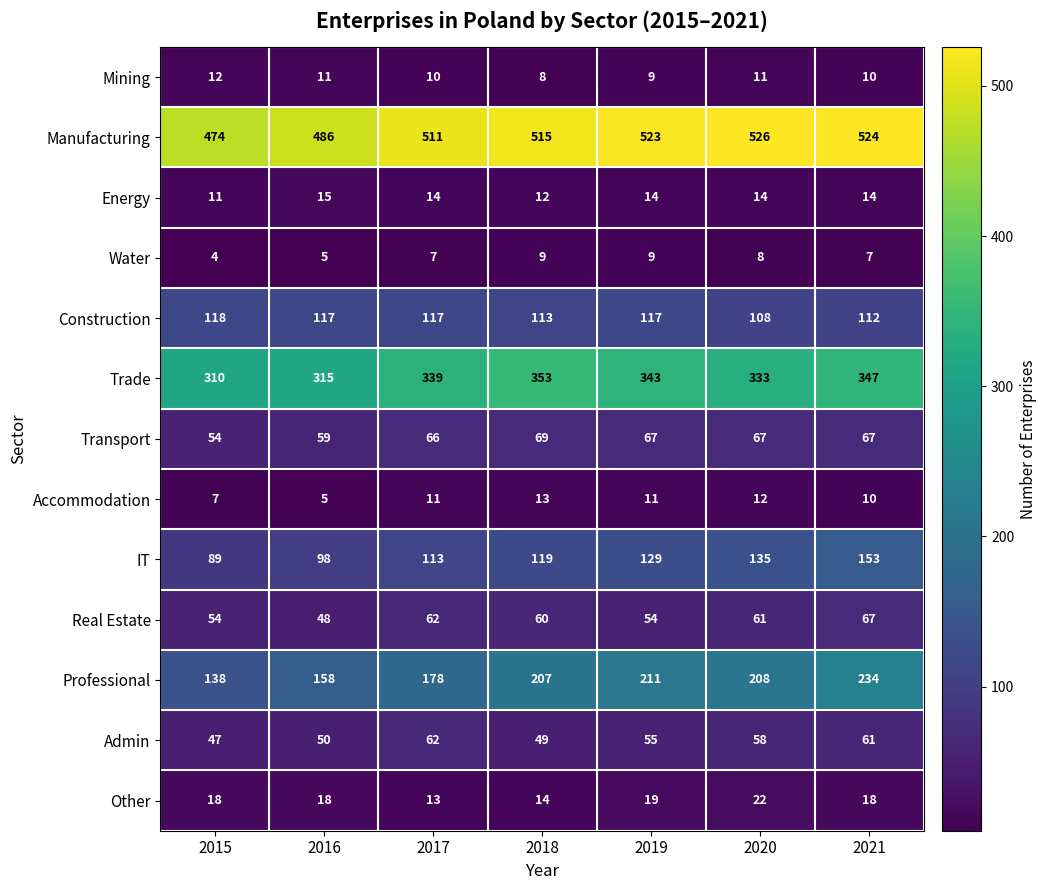

What is the total value across all series at 2019?

1561